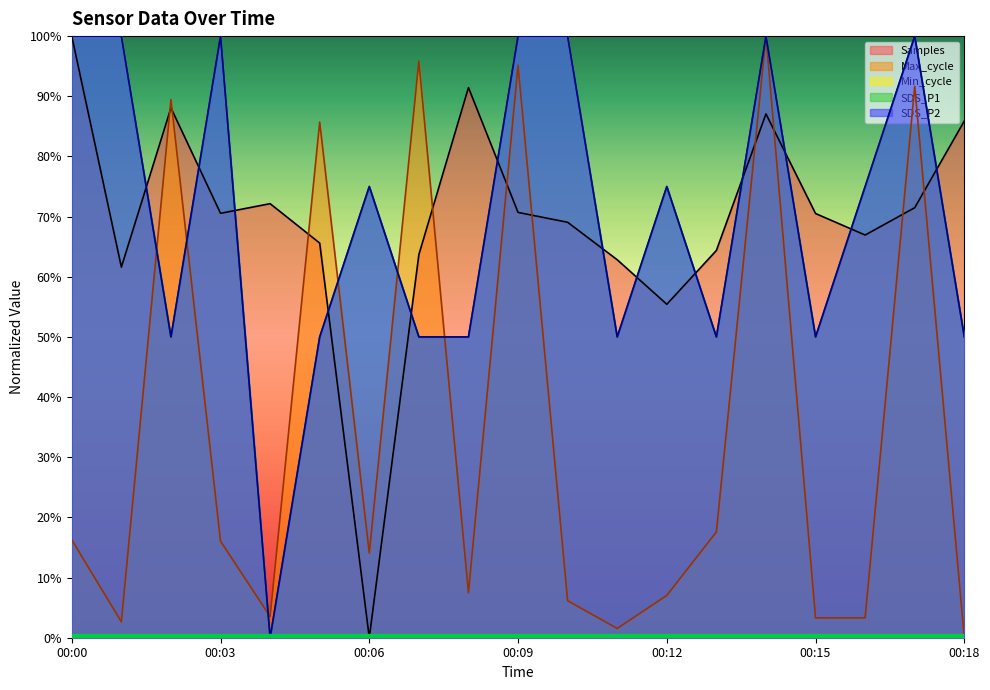

What is the value of the SDS_P2 point at the 18th from the left?

1.0